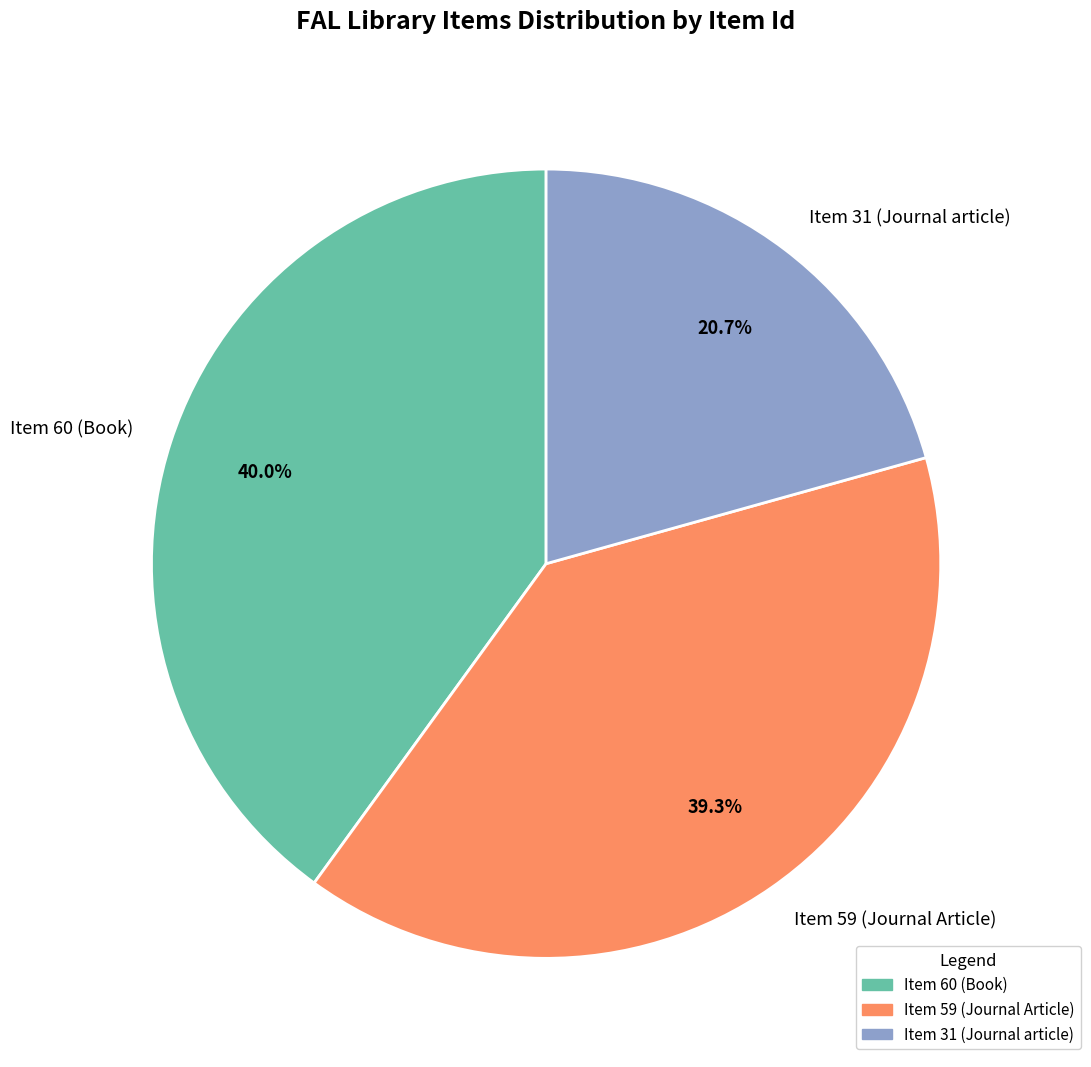

Which has a higher value, Item 31 (Journal article) or Item 59 (Journal Article)?

Item 59 (Journal Article)